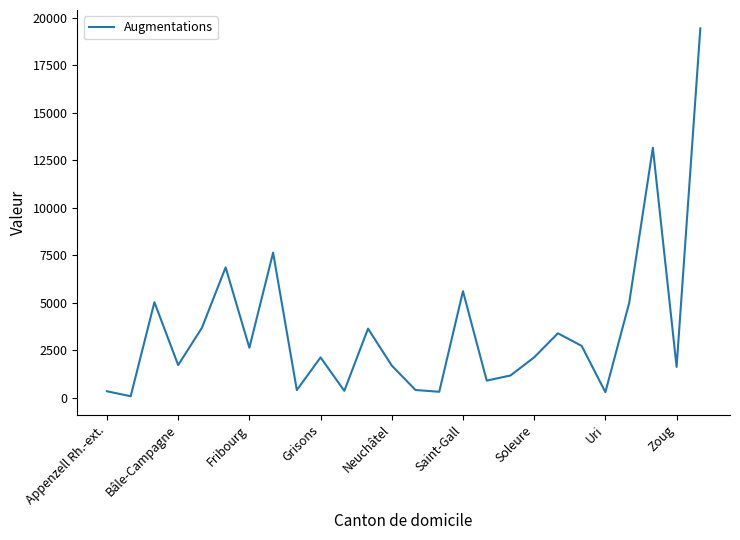

What is the difference between the maximum and minimum values?

19346